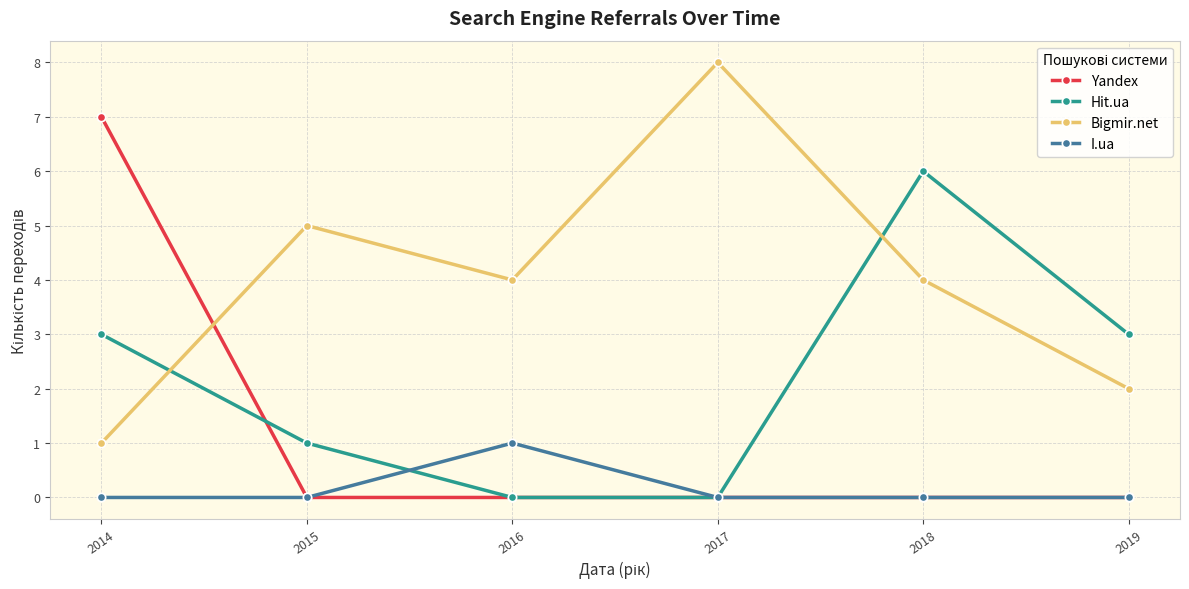

What is the difference between the maximum and minimum values in the I.ua series?

1